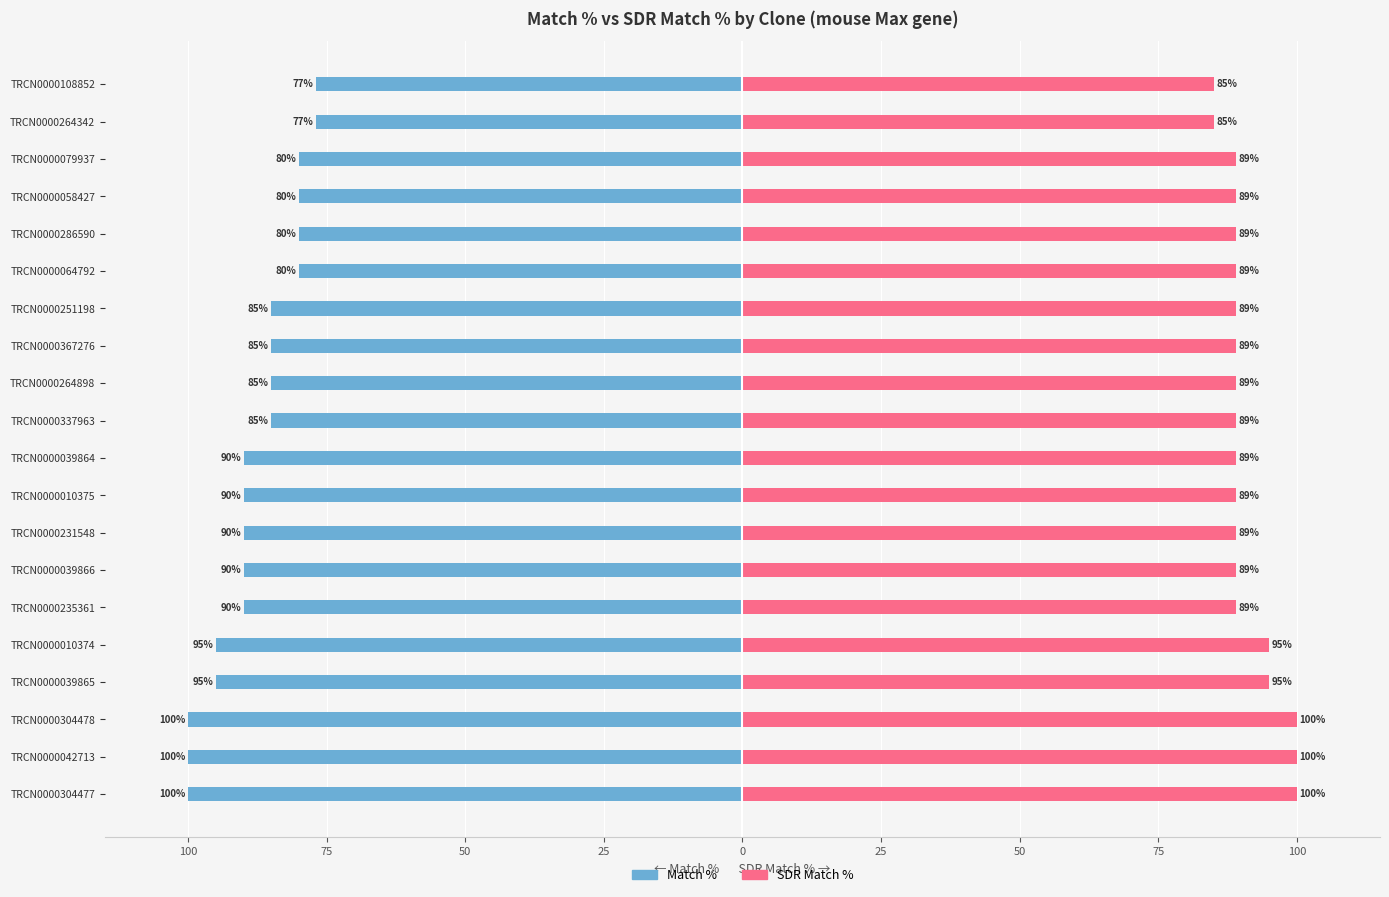

Reading left to right, what are all the values shown in this chart?

Match %: -100	-100	-100	-95	-95	-90	-90	-90	-90	-90	-85	-85	-85	-85	-80	-80	-80	-80	-77	-77
SDR Match %: 100	100	100	95	95	89	89	89	89	89	89	89	89	89	89	89	89	89	85	85